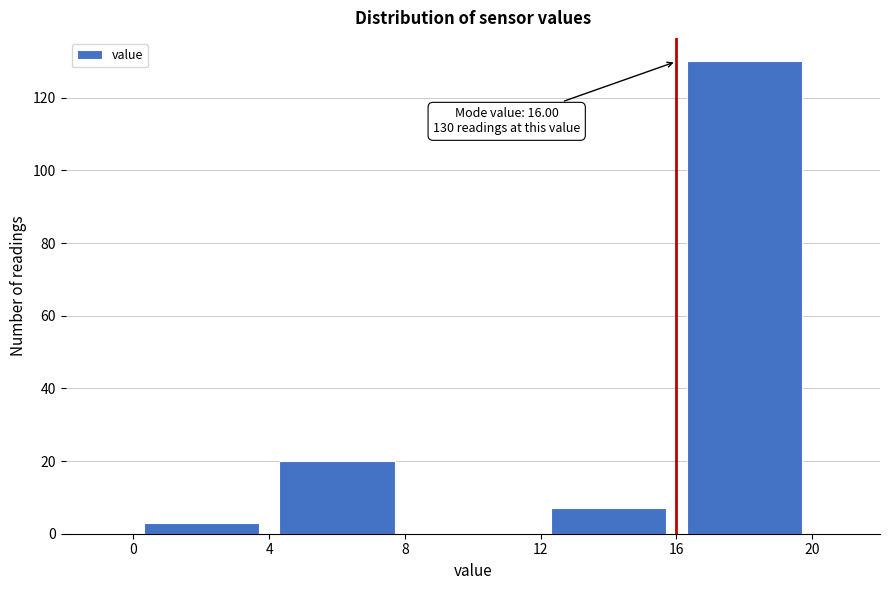

Which range on the x-axis has the tallest bar?

16 to 20